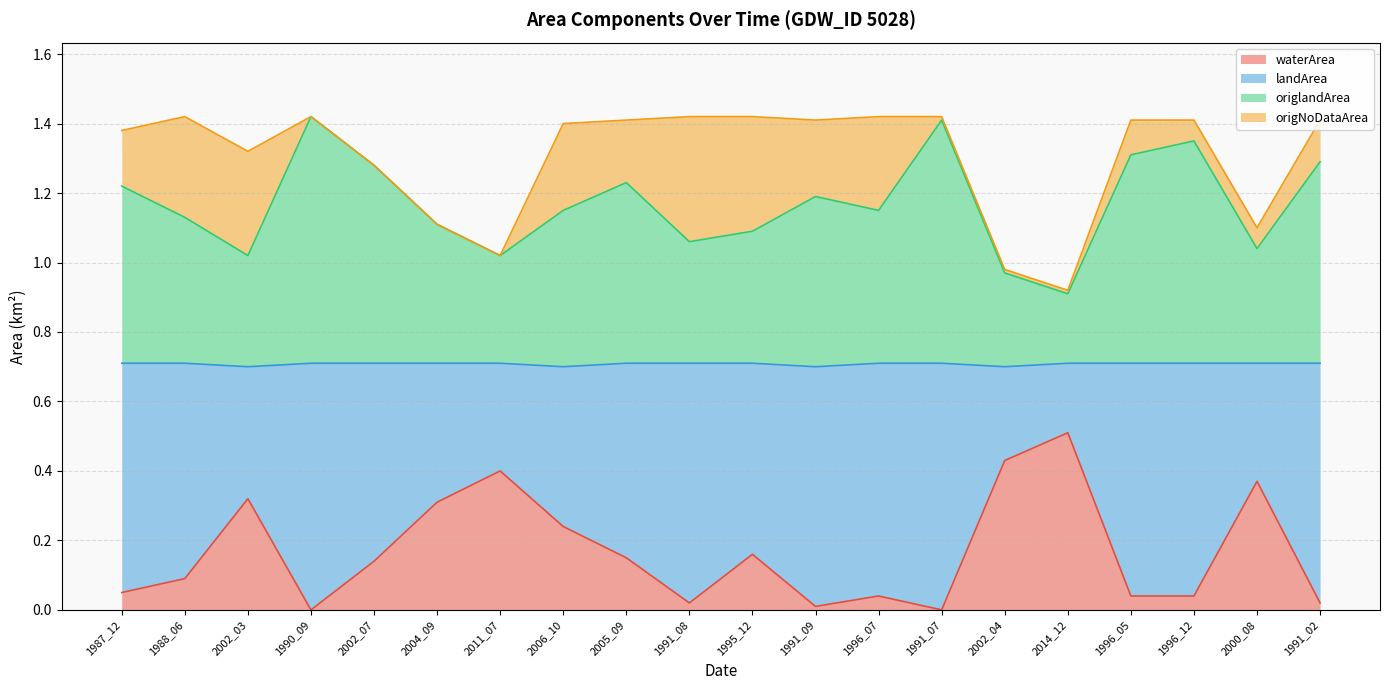

Is it true that waterArea equals 0.0 at 1996_07?

False